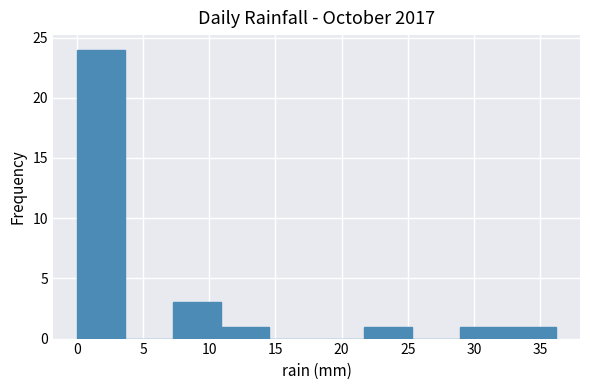

Over which range of the x-axis is the bar tallest?

0.0 to 3.5